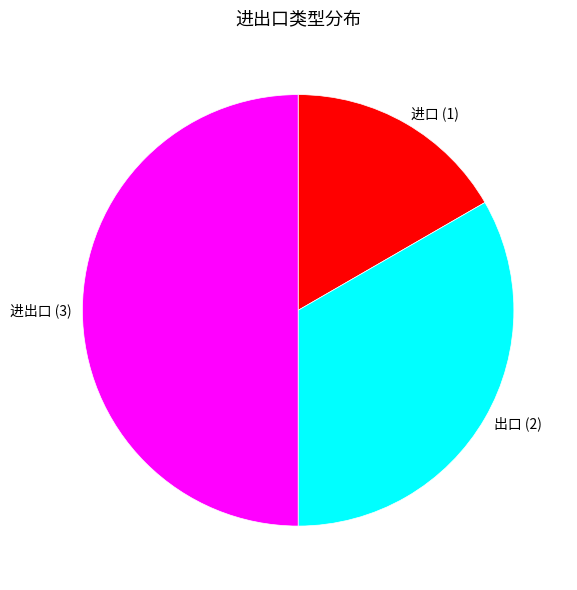

What is the smallest slice in the pie chart?

进口